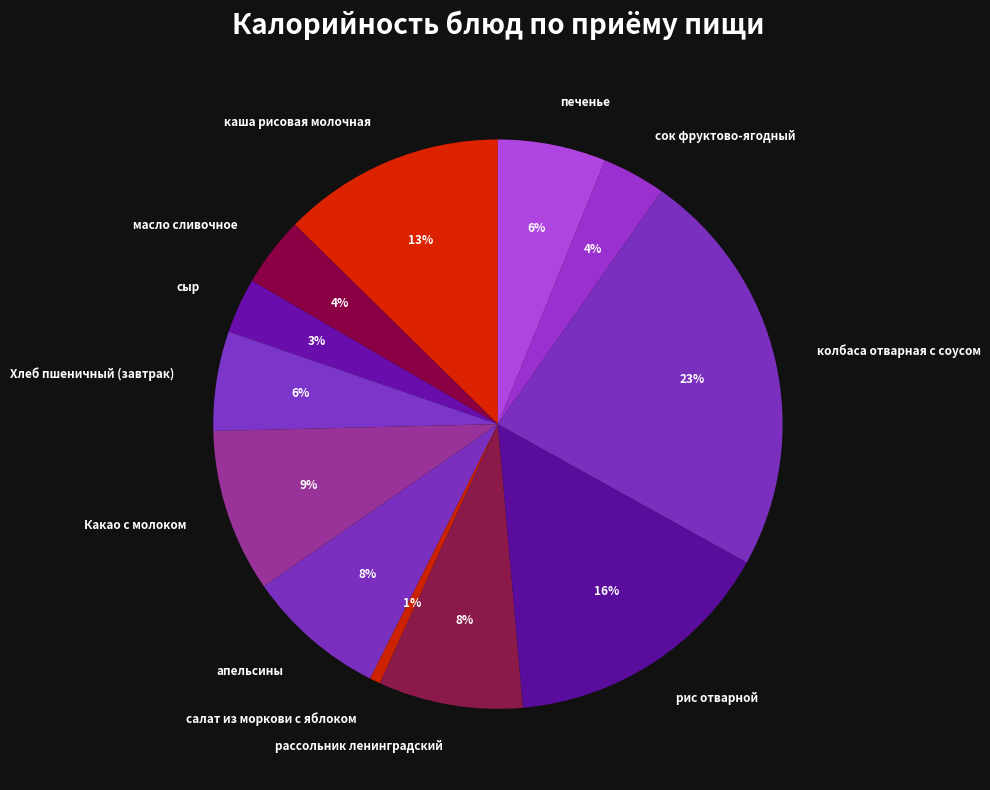

What percentage is the колбаса отварная с соусом slice, to the nearest percent?

23%